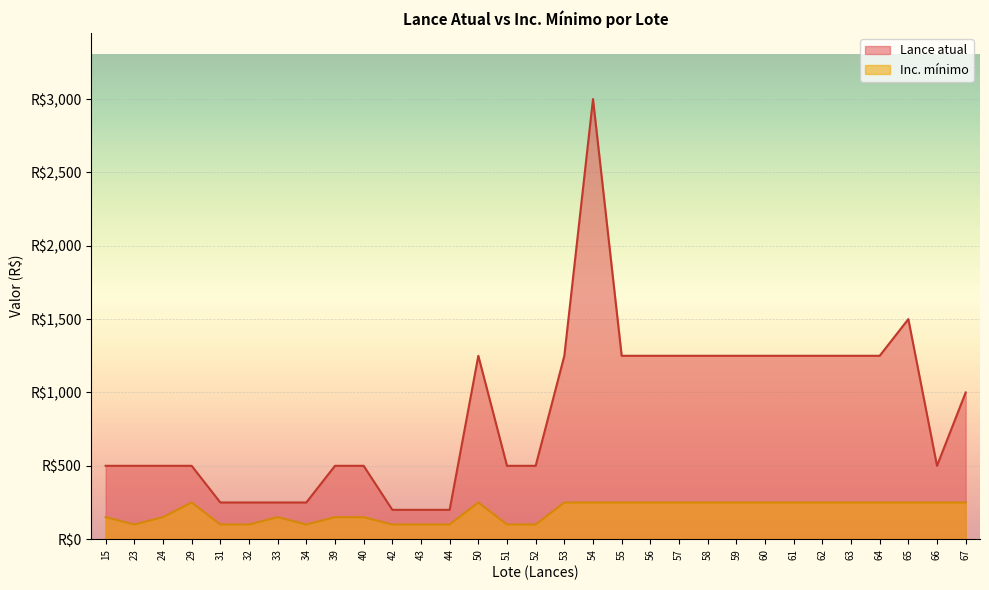

What is the value of the Lance atual point at the 17th from the left?

1250